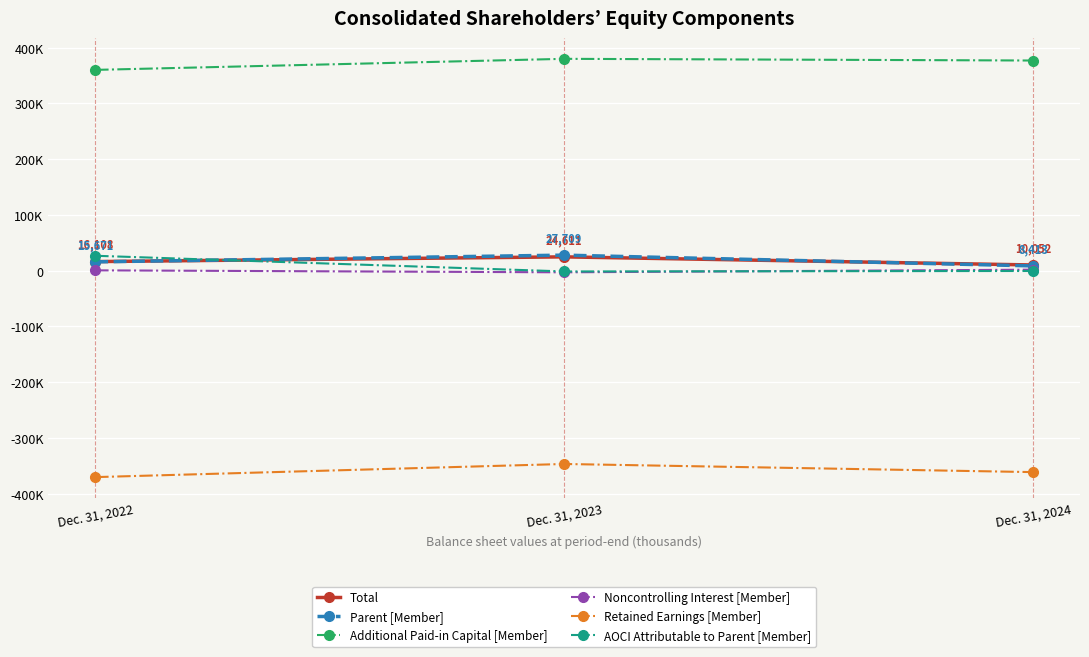

Does the chart have visible grid lines?

Yes